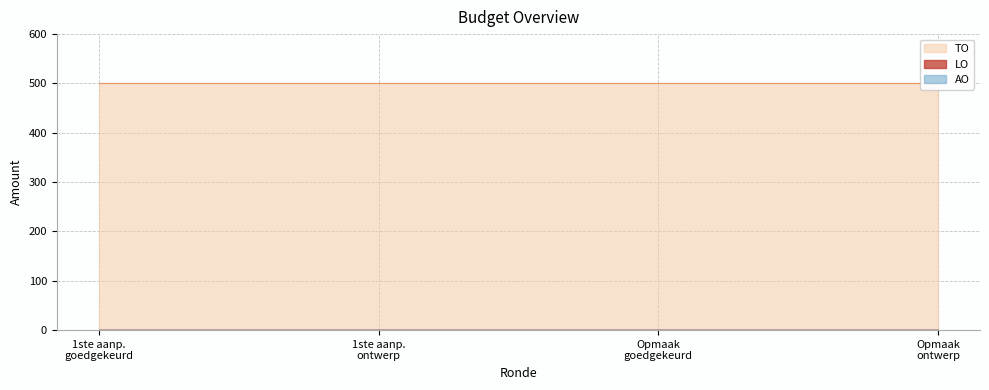

True or false: LO has a value of 0 at 2023 1ste aanpassing – ontwerp.

True